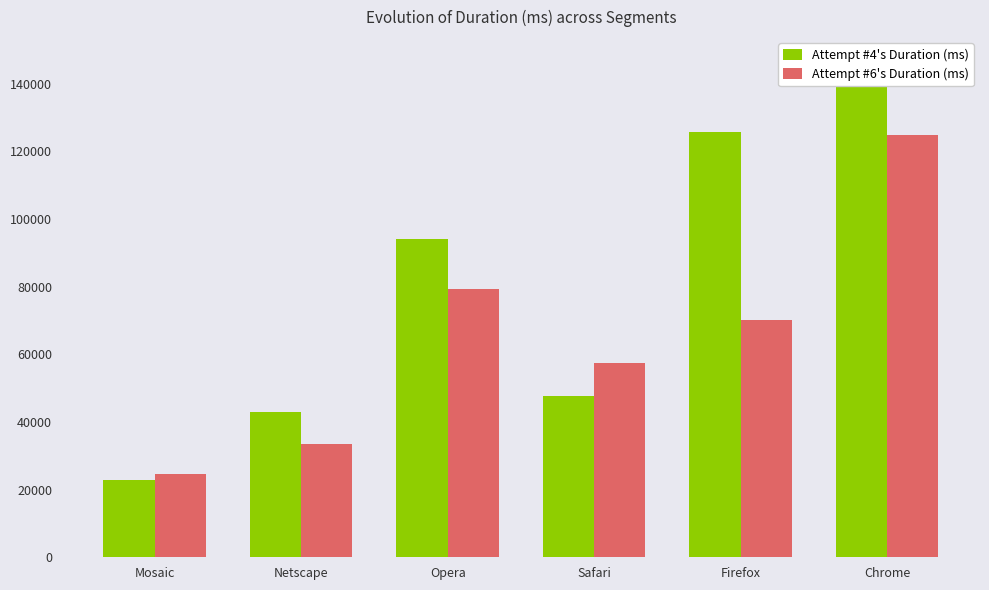

What is the approximate value of Attempt #6's Duration (ms) at Netscape, to the nearest 10?

33470